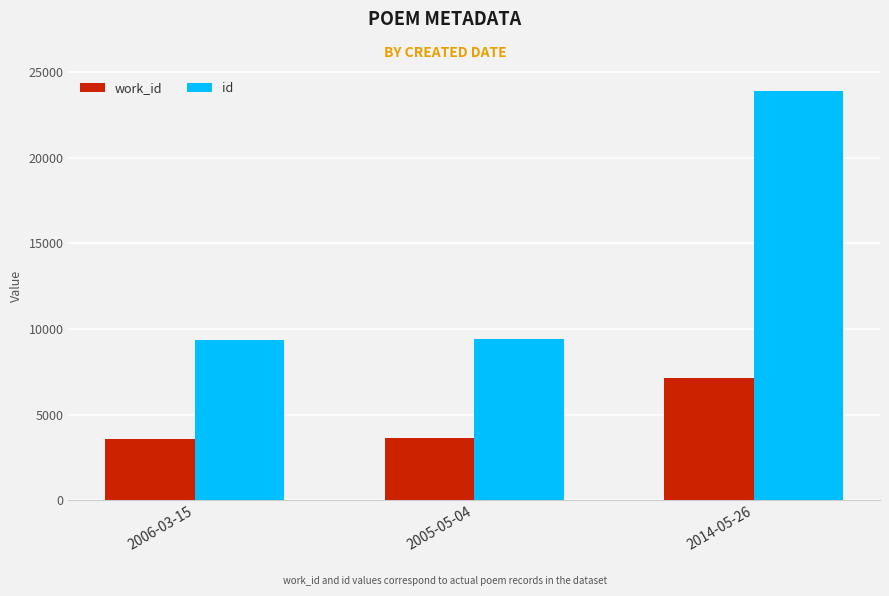

Rank the series by their average value, from highest to lowest.

id, work_id